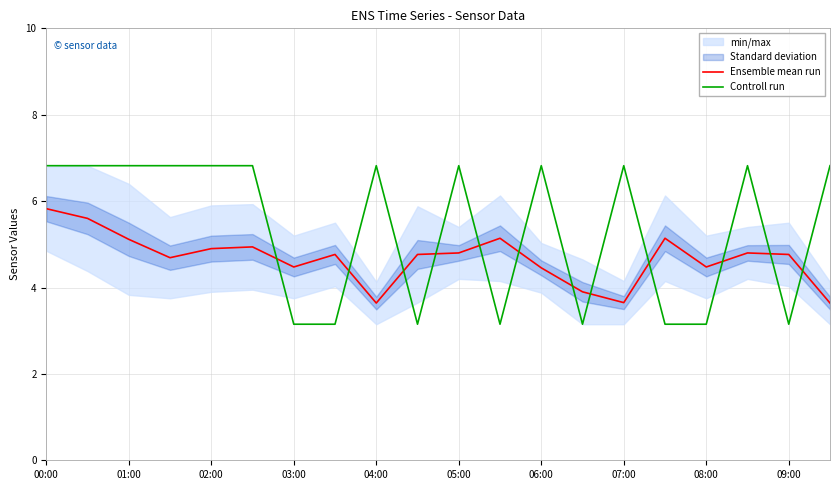

What is the highest value of the Controll run series?

6.8